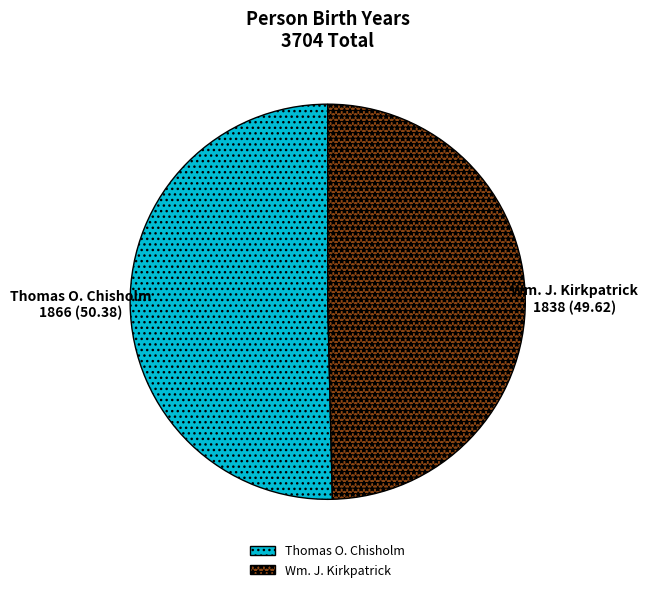

Is it true that Wm. J. Kirkpatrick is 64% of the pie?

False